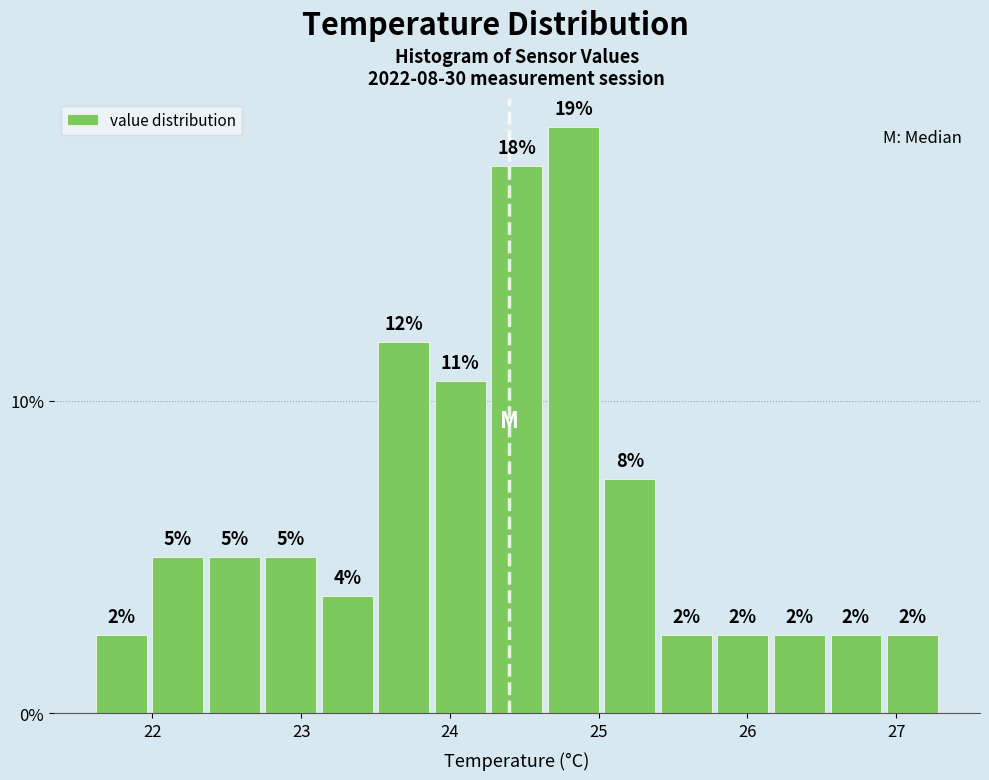

Read against the x-axis, roughly where is the centre of the tallest bar?

24.8